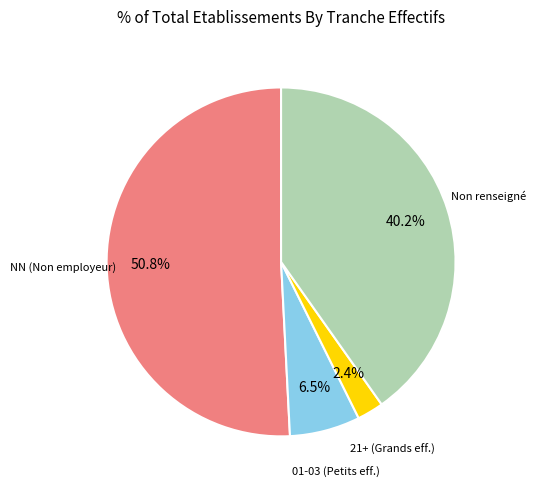

How many slices are in this pie chart?

4